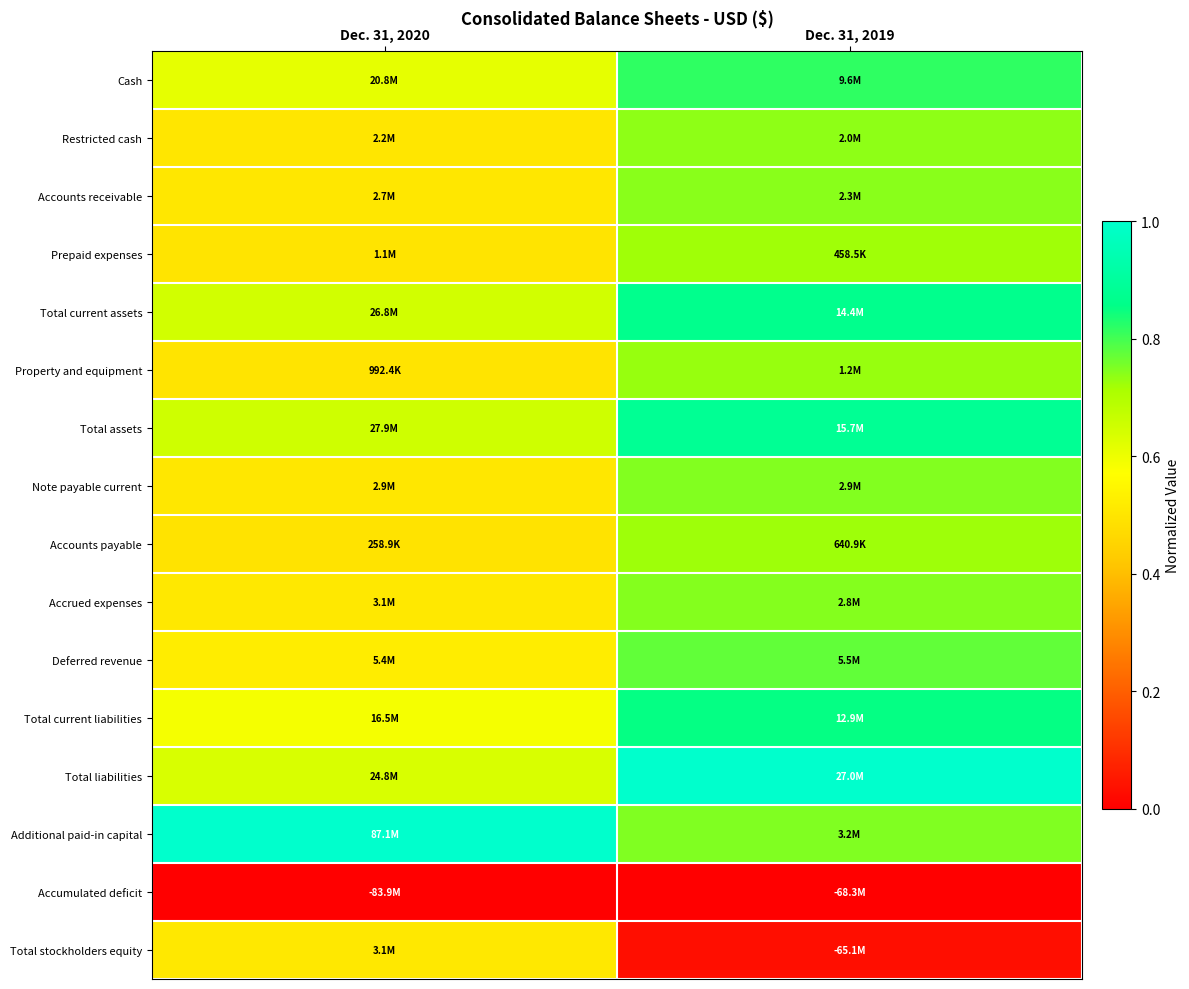

Reading right to left, list all the values displayed in this chart.

Cash: Dec. 31, 2019=0.8	Dec. 31, 2020=0.6
Restricted cash: Dec. 31, 2019=0.7	Dec. 31, 2020=0.5
Accounts receivable: Dec. 31, 2019=0.7	Dec. 31, 2020=0.5
Prepaid expenses: Dec. 31, 2019=0.7	Dec. 31, 2020=0.5
Total current assets: Dec. 31, 2019=0.9	Dec. 31, 2020=0.6
Property and equipment: Dec. 31, 2019=0.7	Dec. 31, 2020=0.5
Total assets: Dec. 31, 2019=0.9	Dec. 31, 2020=0.7
Note payable current: Dec. 31, 2019=0.7	Dec. 31, 2020=0.5
Accounts payable: Dec. 31, 2019=0.7	Dec. 31, 2020=0.5
Accrued expenses: Dec. 31, 2019=0.7	Dec. 31, 2020=0.5
Deferred revenue: Dec. 31, 2019=0.8	Dec. 31, 2020=0.5
Total current liabilities: Dec. 31, 2019=0.9	Dec. 31, 2020=0.6
Total liabilities: Dec. 31, 2019=1.0	Dec. 31, 2020=0.6
Additional paid-in capital: Dec. 31, 2019=0.7	Dec. 31, 2020=1.0
Accumulated deficit: Dec. 31, 2019=0.0	Dec. 31, 2020=0.0
Total stockholders equity: Dec. 31, 2019=0.0	Dec. 31, 2020=0.5